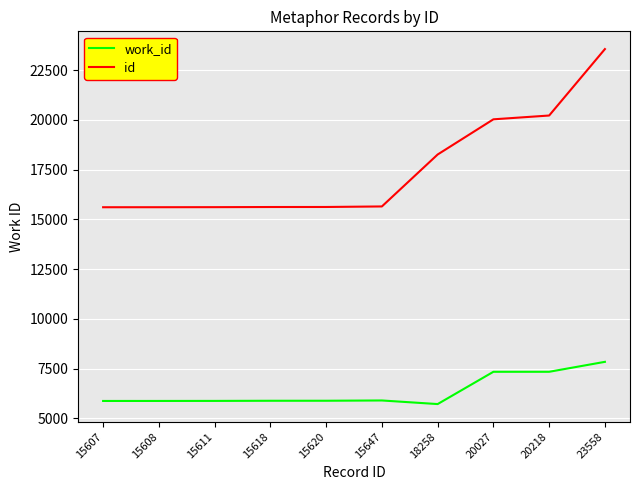

True or false: id and work_id intersect in this chart.

False